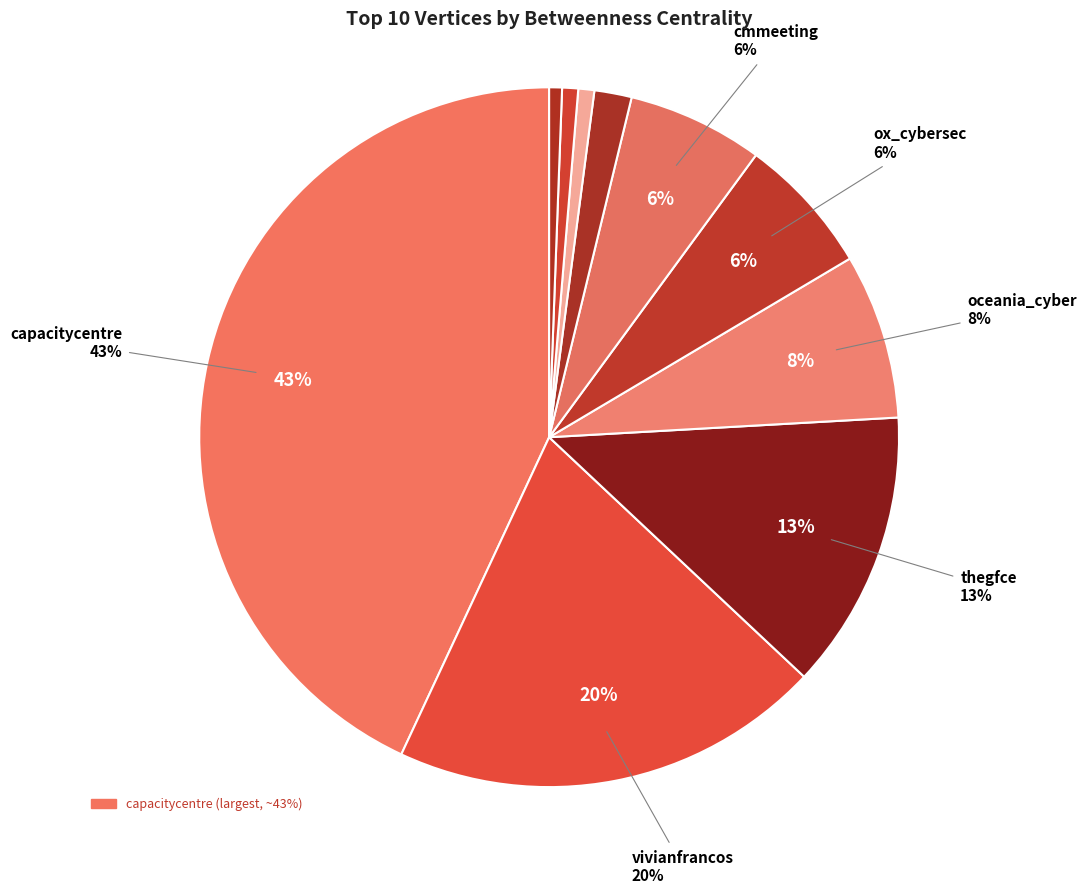

Combined, what portion of the pie is vivianfrancos and fernandodeleone?

20.7%